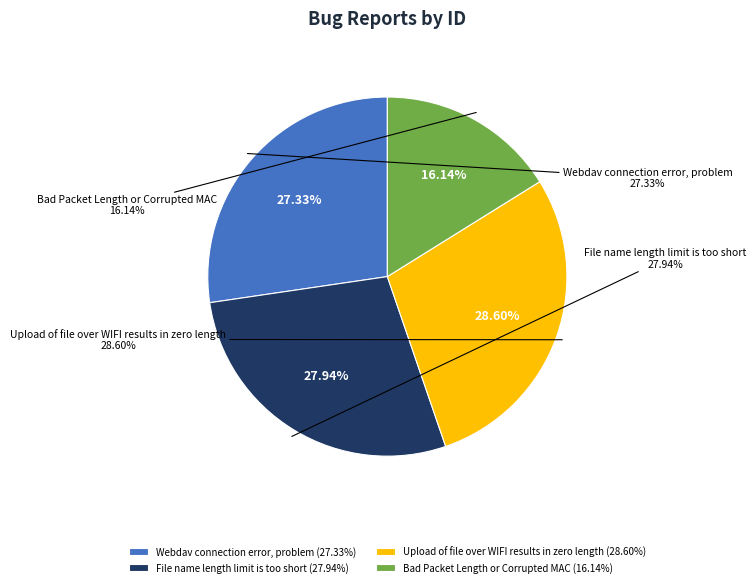

Does any single category account for the majority?

No